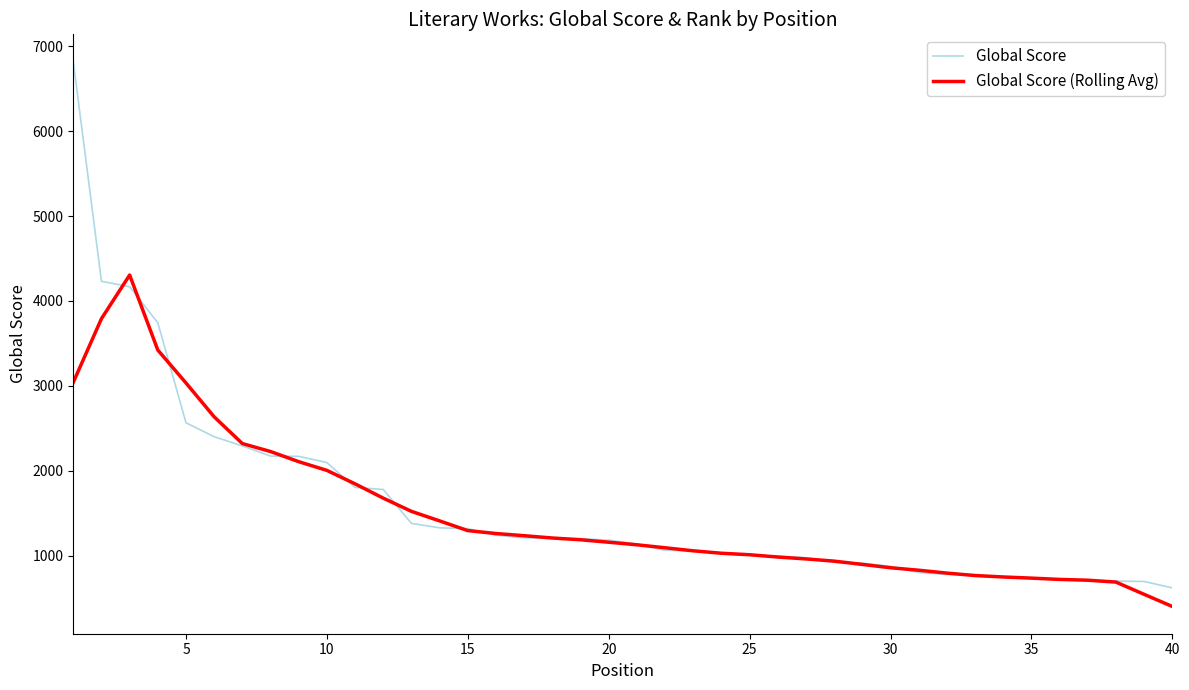

What is the highest value of the Global Score (Rolling Avg) series?

4305.4